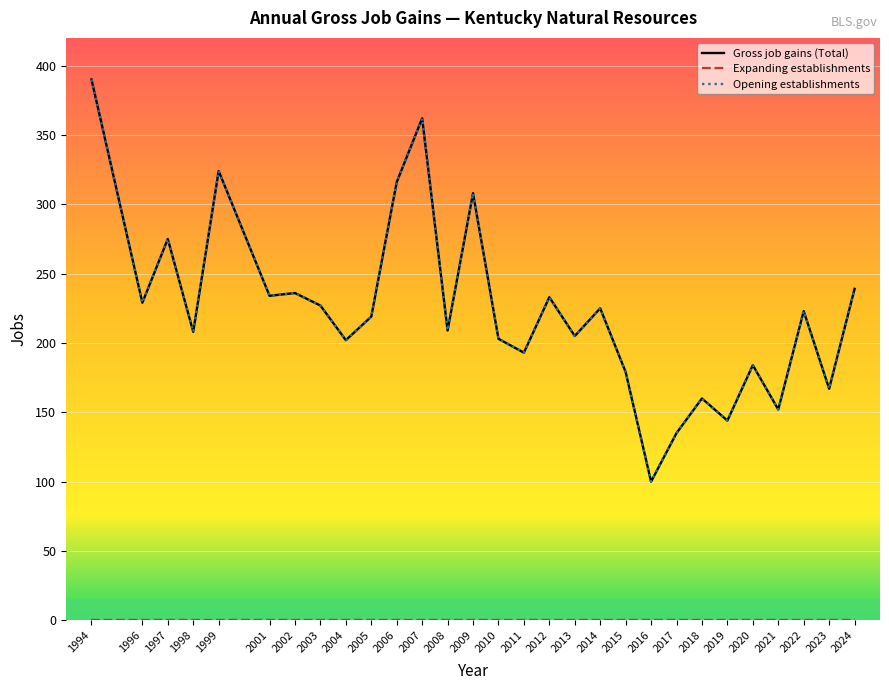

Is this an area chart (filled region under the line)?

No